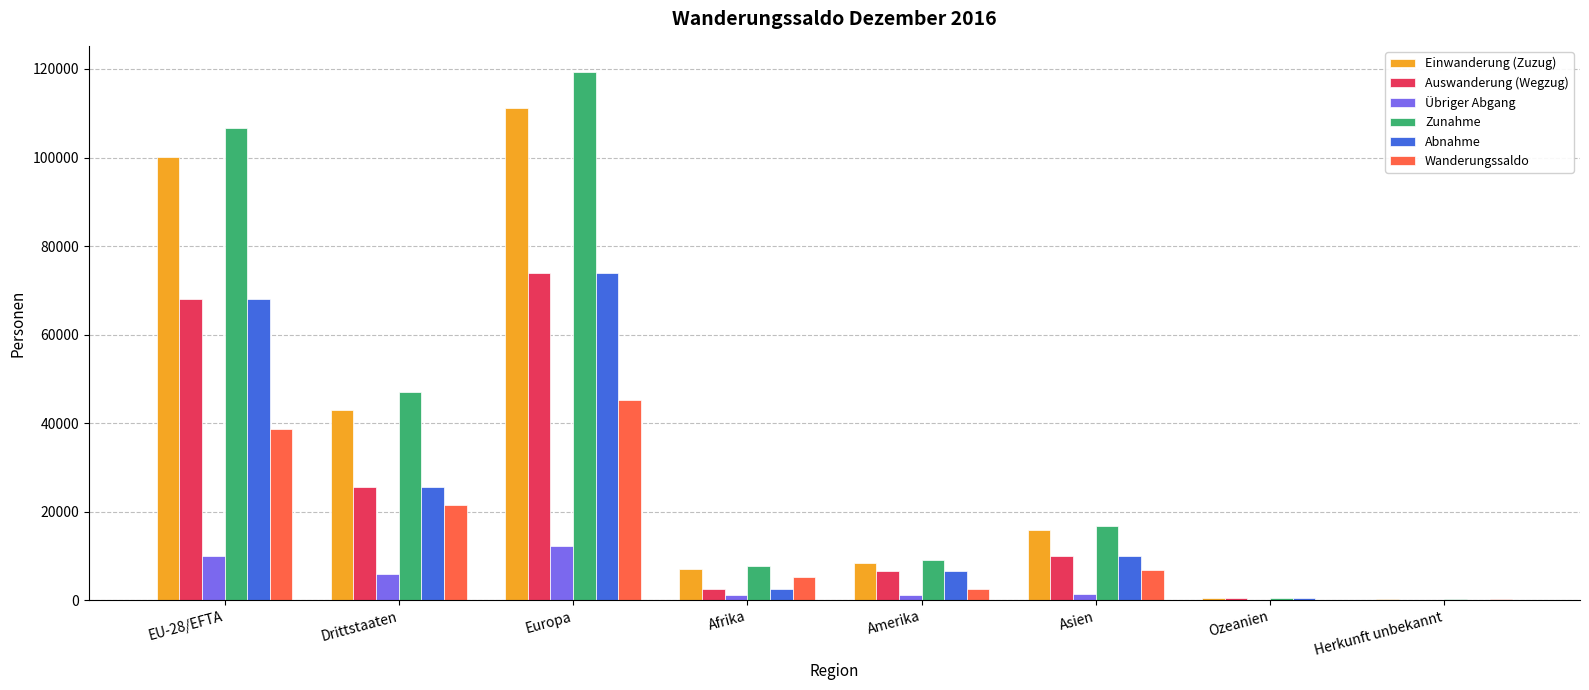

At which category is the sum across all series the highest?

Europa